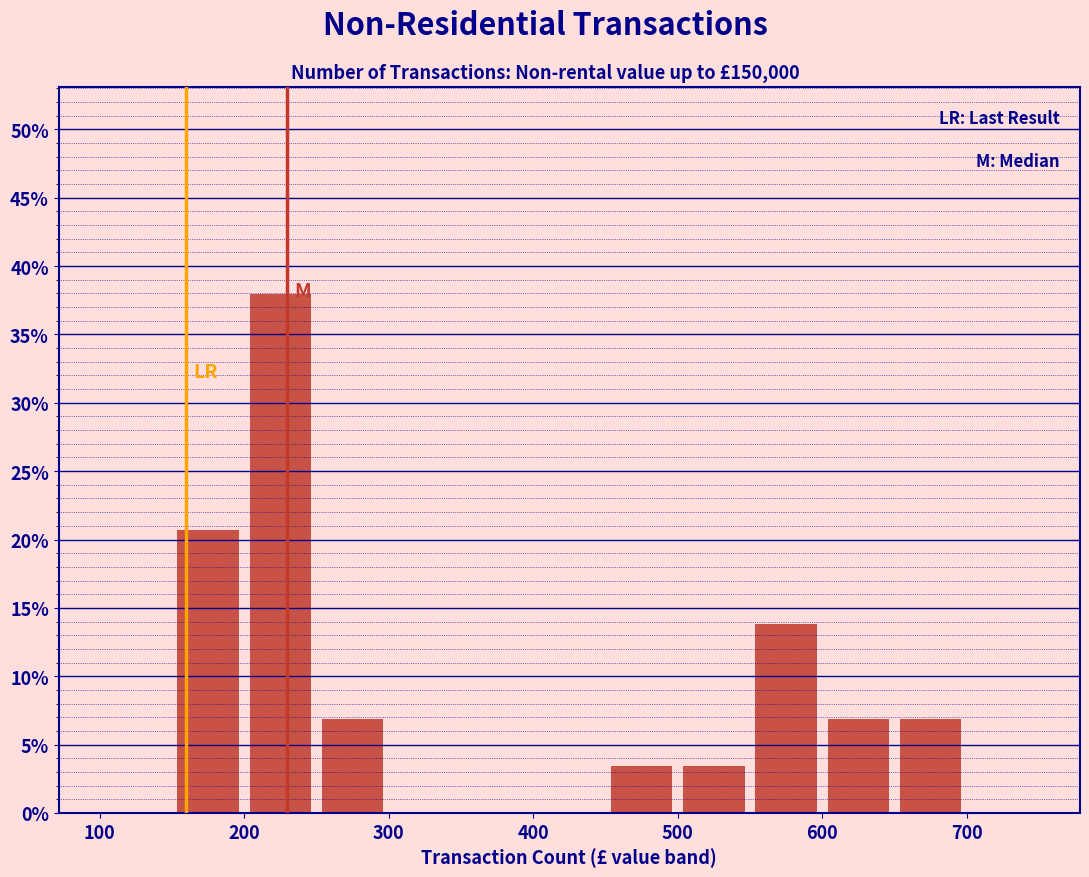

Which range on the x-axis has the tallest bar?

200 to 250